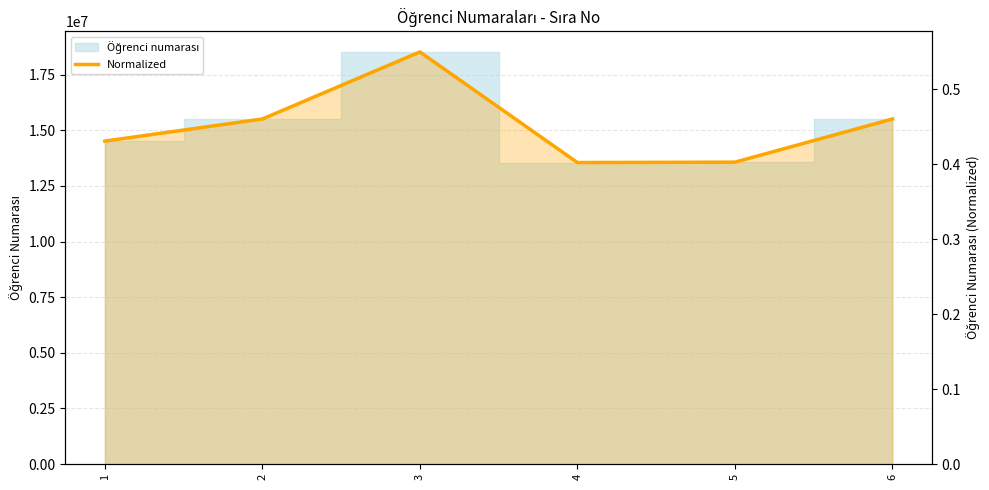

The chart shows a value of 0.5 at 2. True or false?

True